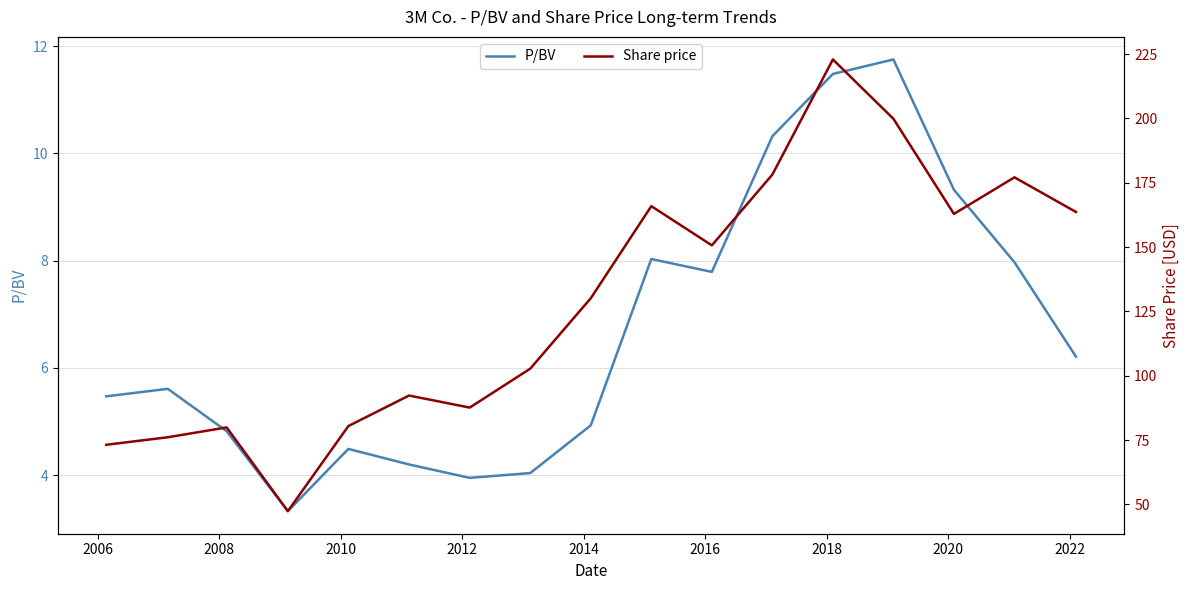

How many lines are shown in the chart?

2